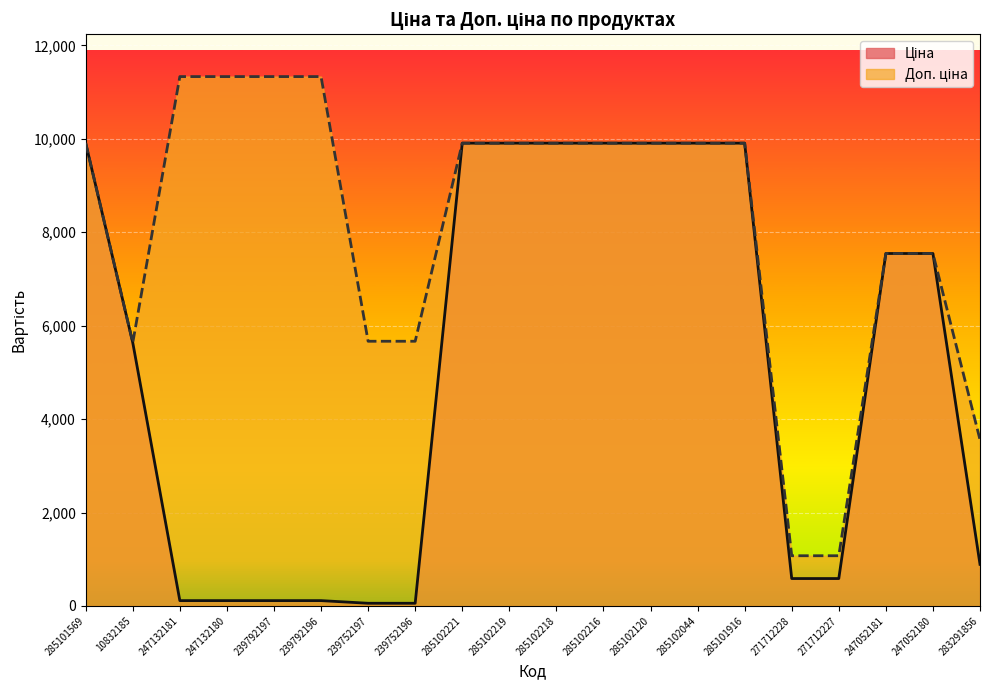

What position from the right is 10832185?

19